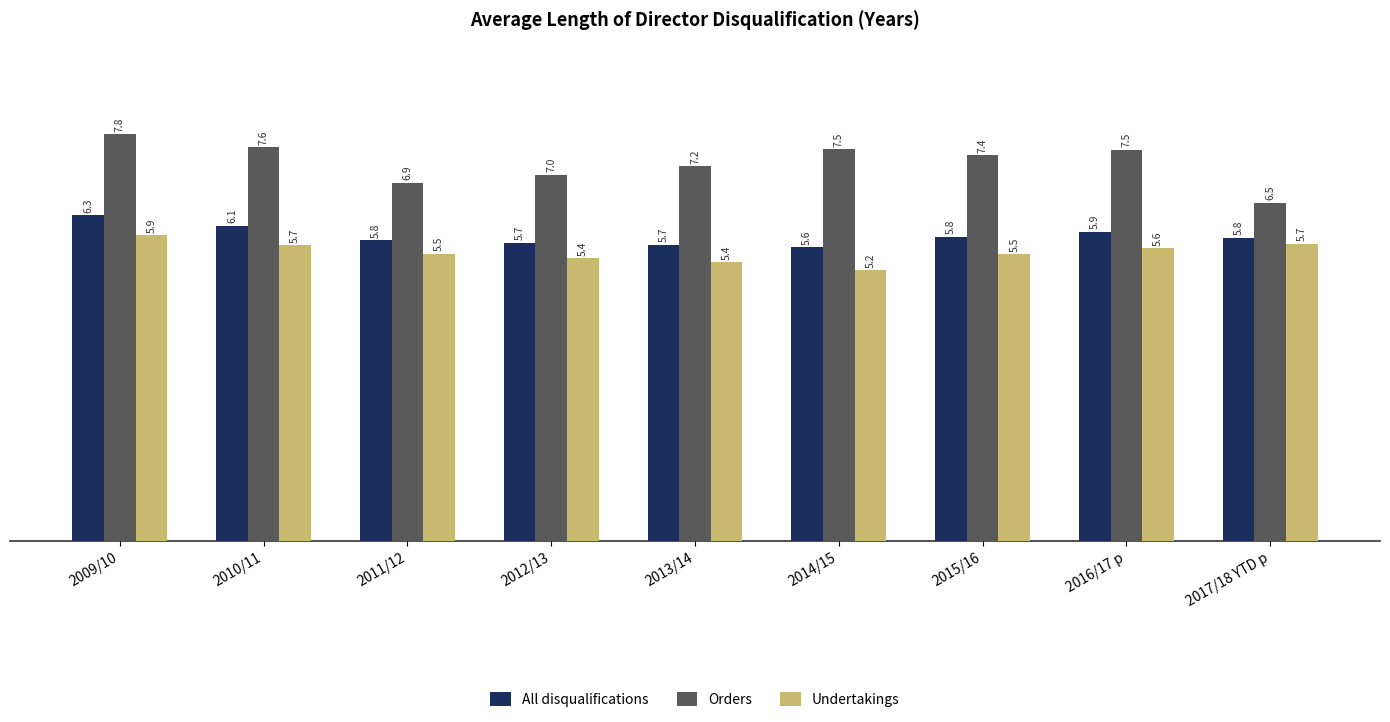

Which series has the largest total across all categories?

Orders